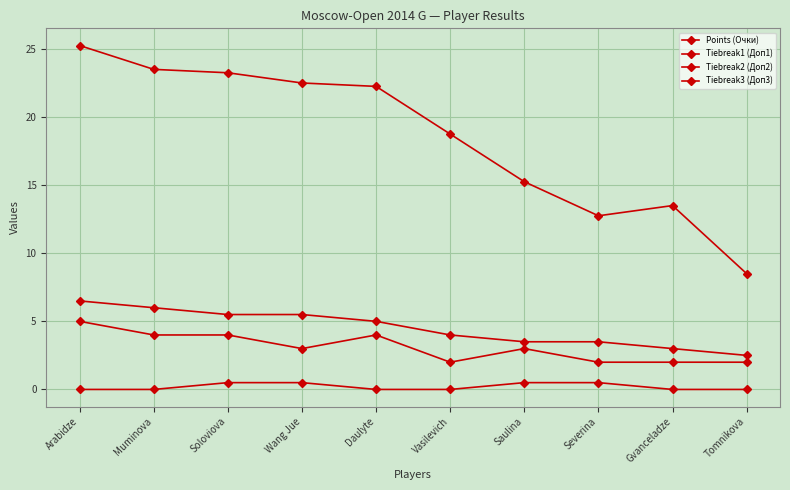

Which series has the largest range (max minus min)?

Tiebreak2 (Доп2)